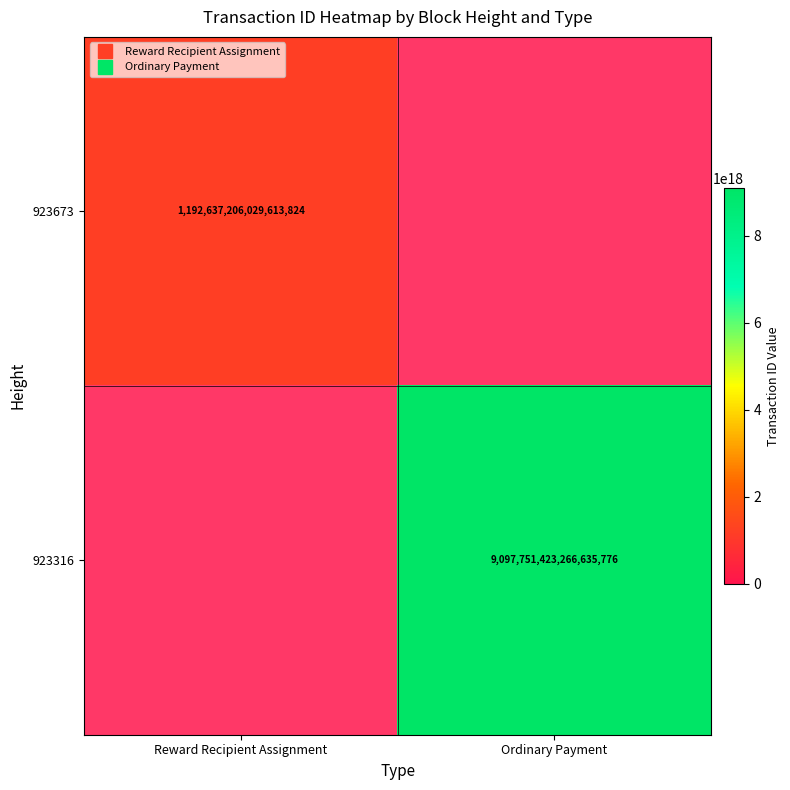

Rank the series by their maximum value, from lowest to highest.

923673, 923316